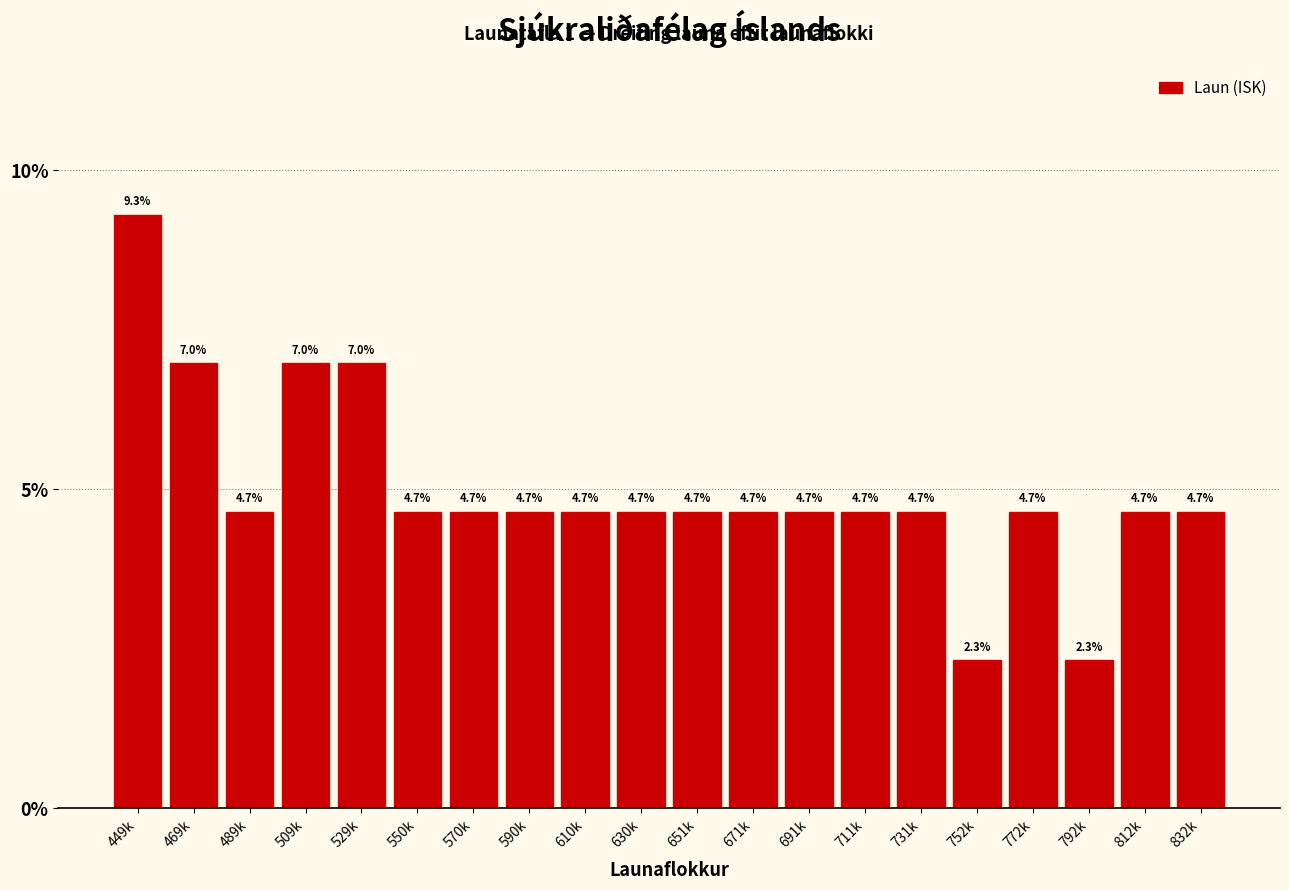

Reading left to right, list all the values displayed in this chart.

449k=9.3	469k=7.0	489k=4.7	509k=7.0	529k=7.0	550k=4.7	570k=4.7	590k=4.7	610k=4.7	630k=4.7	651k=4.7	671k=4.7	691k=4.7	711k=4.7	731k=4.7	752k=2.3	772k=4.7	792k=2.3	812k=4.7	832k=4.7